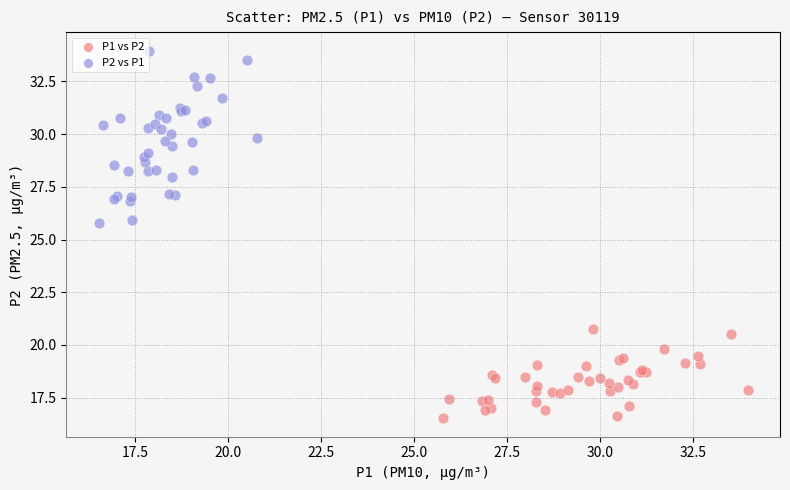

Which series contains the highest Y value?

P2 vs P1